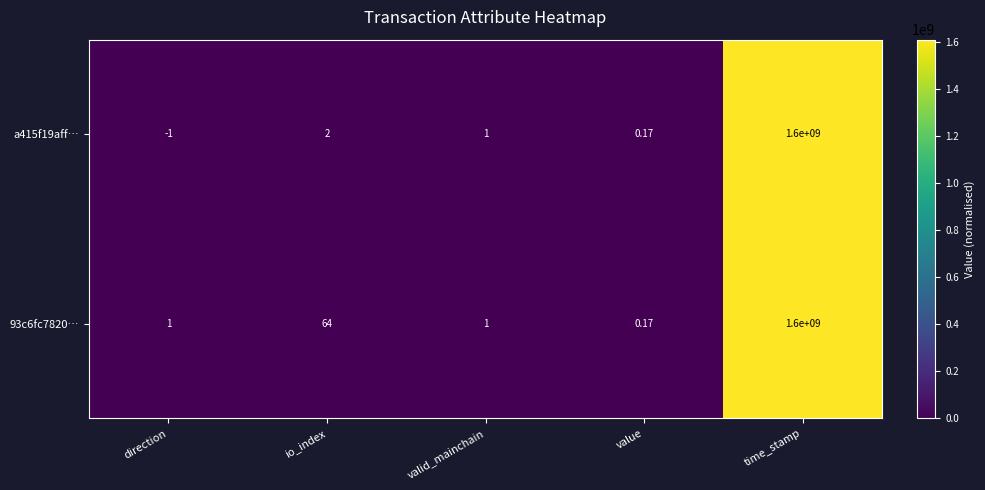

Which series has the widest spread of values?

a415f19aff…